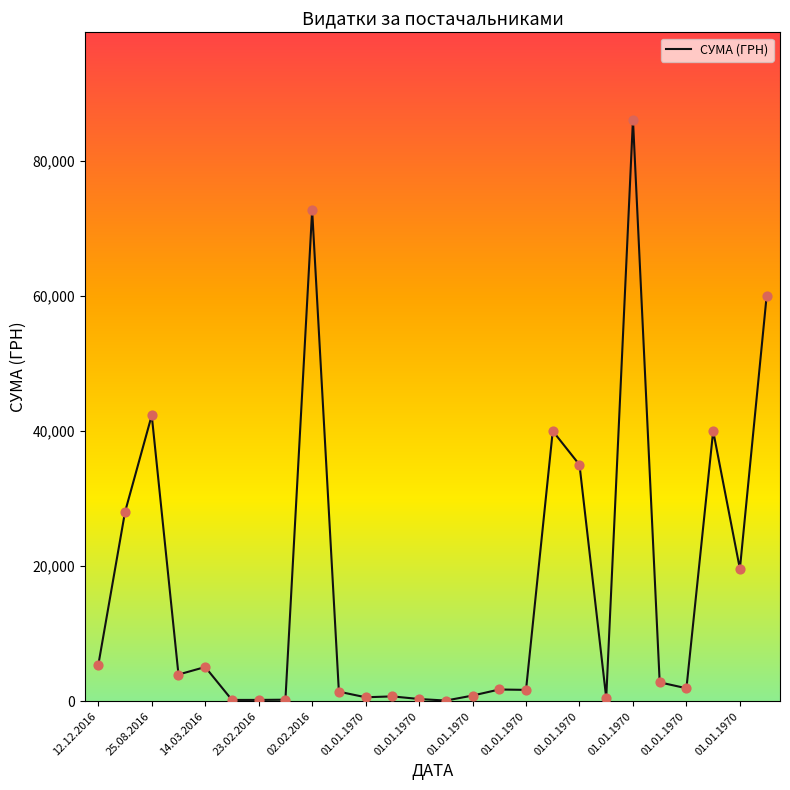

What is the difference between the maximum and minimum values?

86003.0